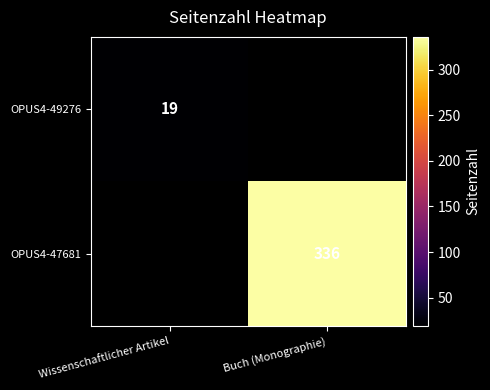

How many series are shown in this chart?

2